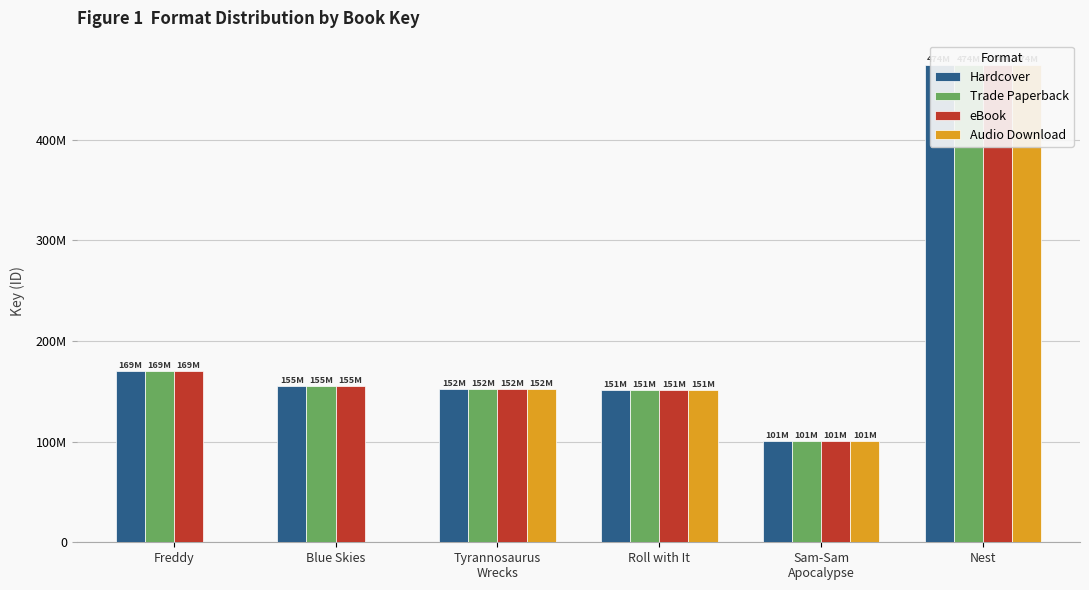

Is it true that Audio Download equals 77980290 at Tyrannosaurus
Wrecks?

False